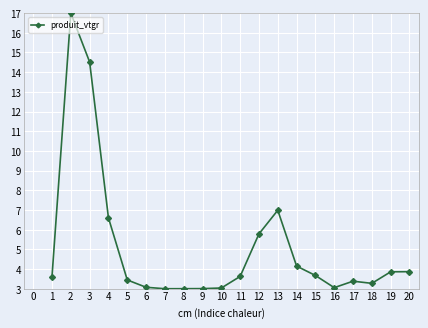

At which label is the value closest to 10?

13